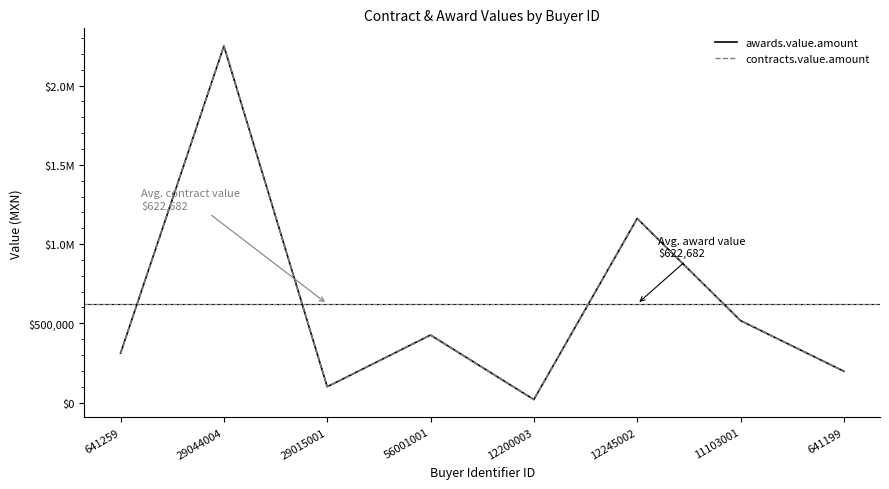

True or false: contracts.value.amount has a value of 99495.0 at 29015001.

True